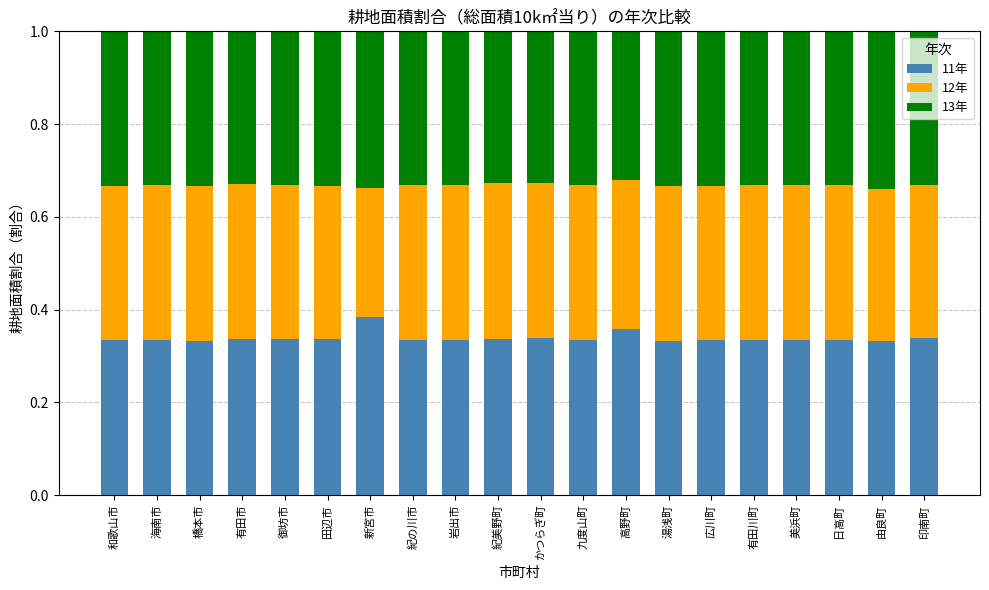

True or false: 11年 has a value of 0.6 at 高野町.

False